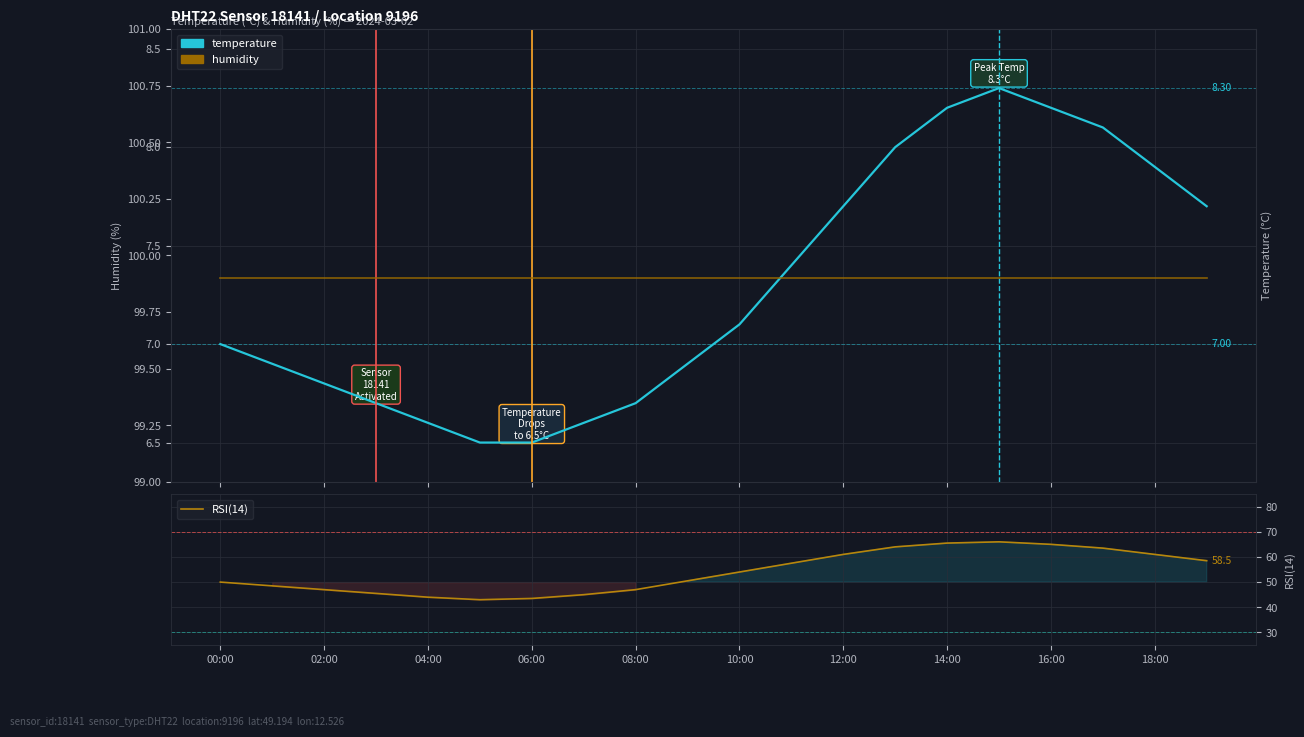

Is the value of RSI(14) at 16 greater than the value of humidity at 10:00?

No